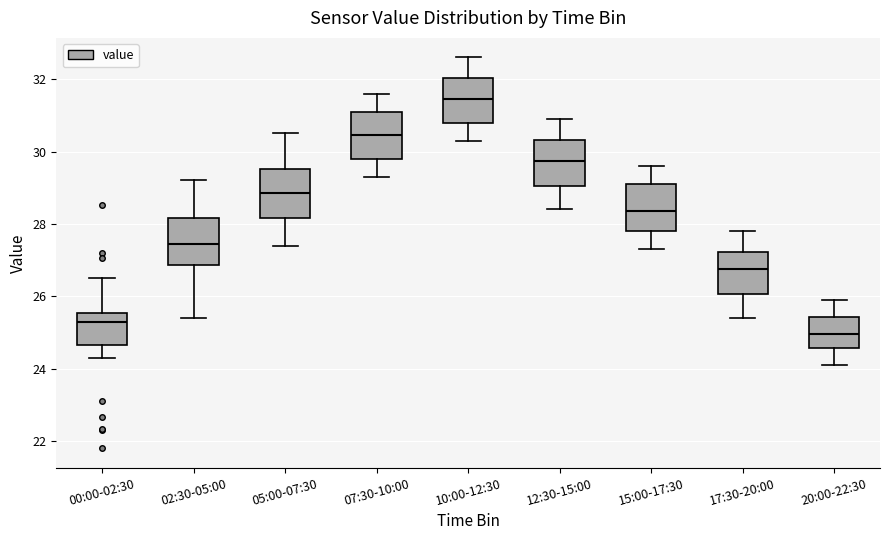

Reading left to right, transcribe this box plot: for each box, give where its median line is, the range the box spans, and where its two whiskers end, as read against the y-axis. The values are not printed on the chart, so give them approximately, as read against the axis.

00:00-02:30: median 25.4, box 24.6 to 25.6, whiskers 24.4 to 26.6
02:30-05:00: median 27.4, box 26.8 to 28.2, whiskers 25.4 to 29.2
05:00-07:30: median 28.8, box 28.2 to 29.6, whiskers 27.4 to 30.6
07:30-10:00: median 30.4, box 29.8 to 31.2, whiskers 29.4 to 31.6
10:00-12:30: median 31.4, box 30.8 to 32.0, whiskers 30.4 to 32.6
12:30-15:00: median 29.8, box 29.0 to 30.4, whiskers 28.4 to 31.0
15:00-17:30: median 28.4, box 27.8 to 29.2, whiskers 27.4 to 29.6
17:30-20:00: median 26.8, box 26.0 to 27.2, whiskers 25.4 to 27.8
20:00-22:30: median 25.0, box 24.6 to 25.4, whiskers 24.2 to 26.0